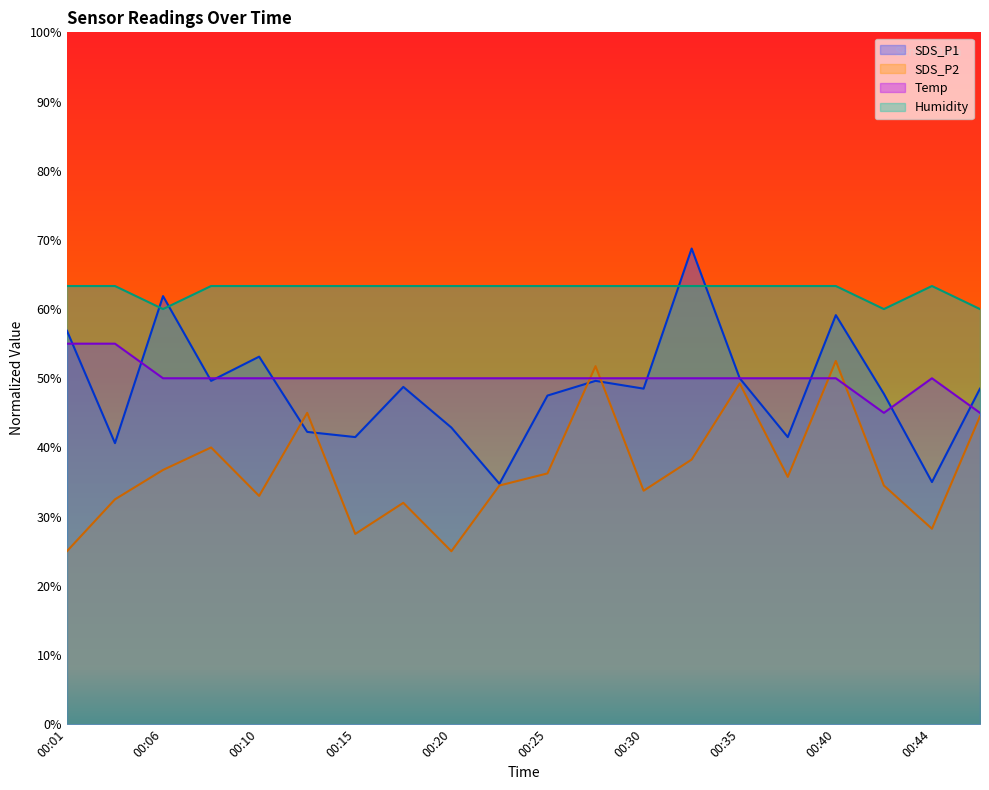

Between 00:13 and 00:30, which series saw the biggest shift?

SDS_P2